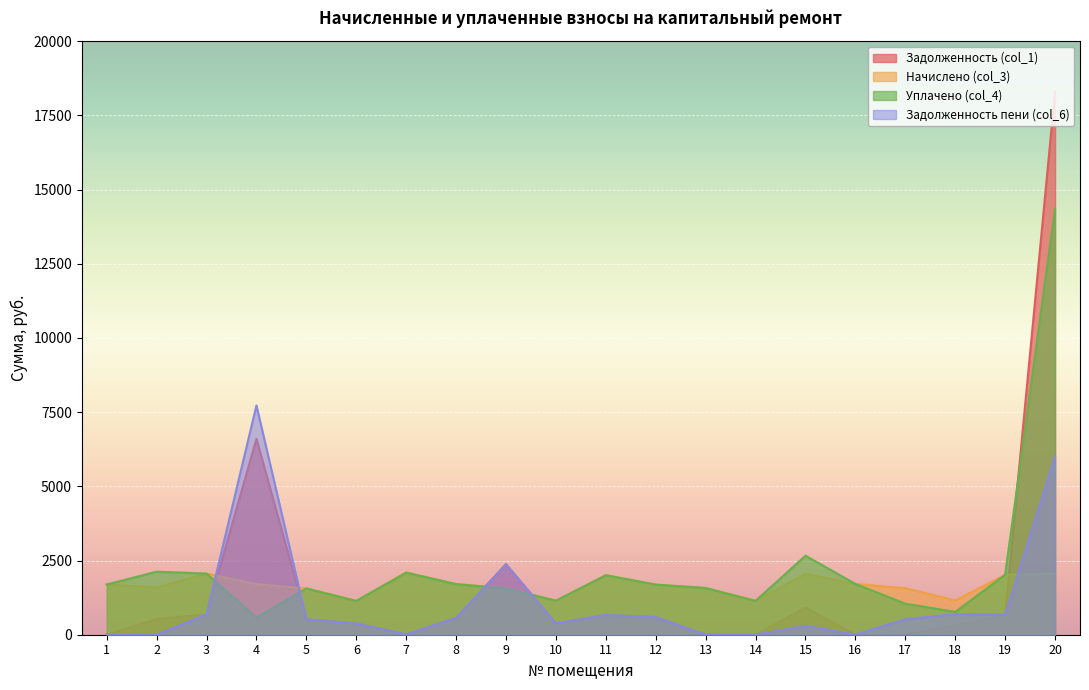

What is the minimum value for Начислено (col_3)?

1139.3